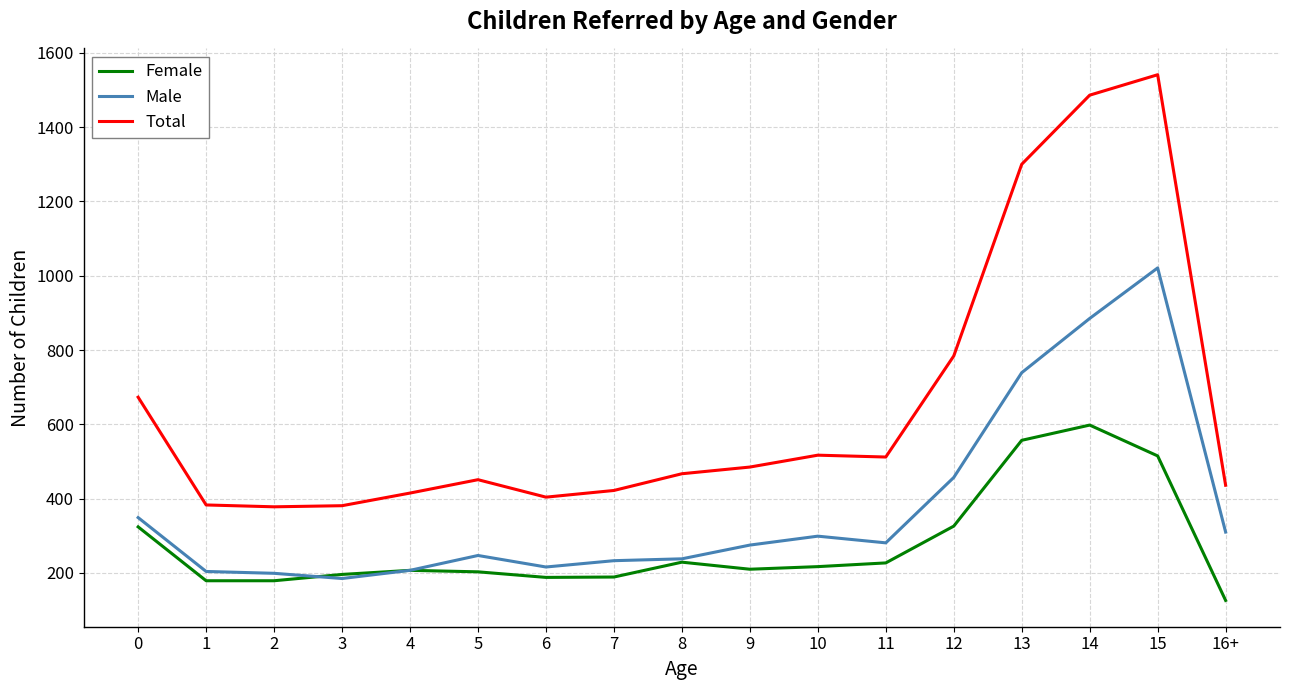

At which label does Total reach its peak?

15